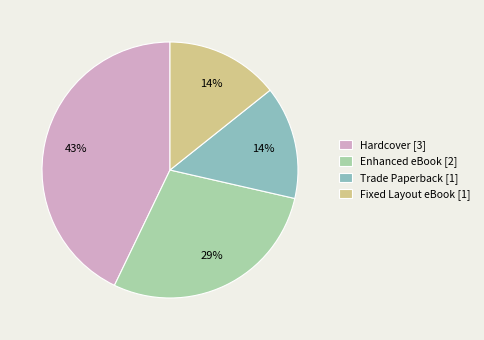

Between Fixed Layout eBook [1] and Enhanced eBook [2], which is larger?

Enhanced eBook [2]